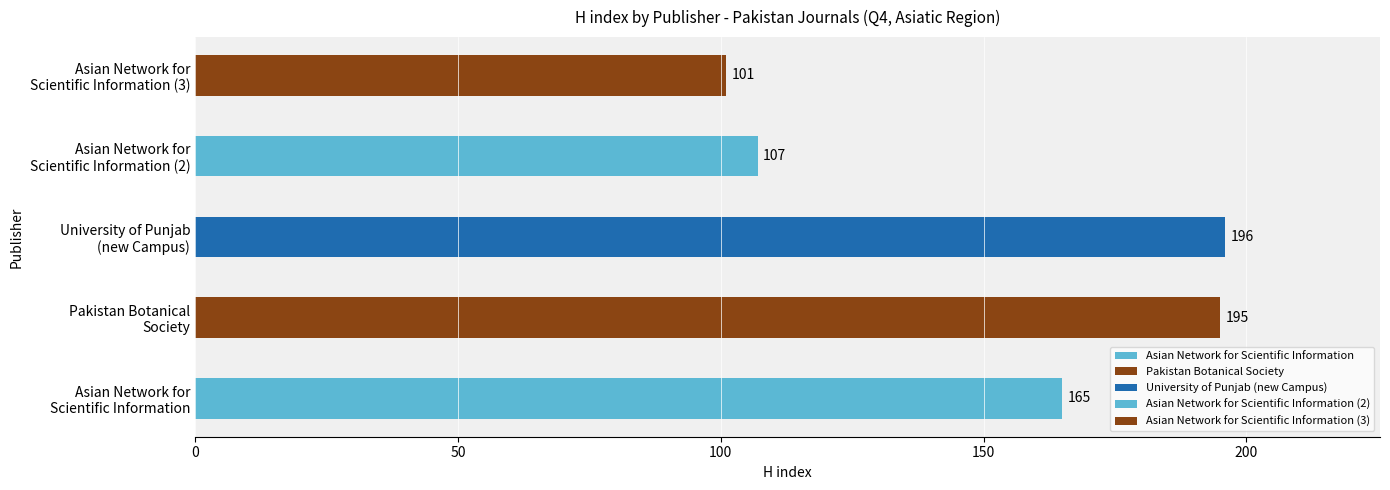

Does the chart contain any negative values?

No